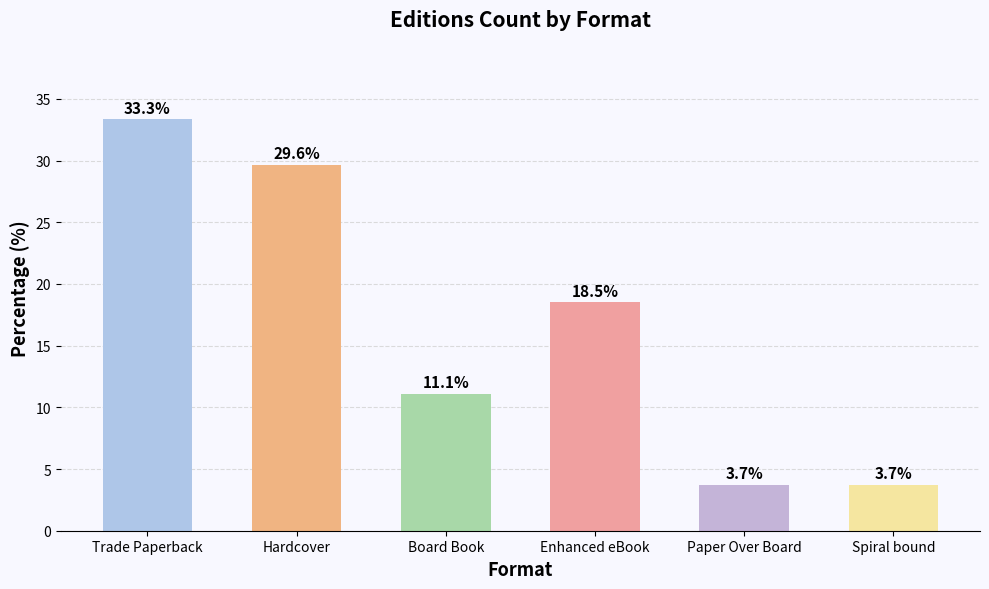

What position from the right is Spiral bound?

1